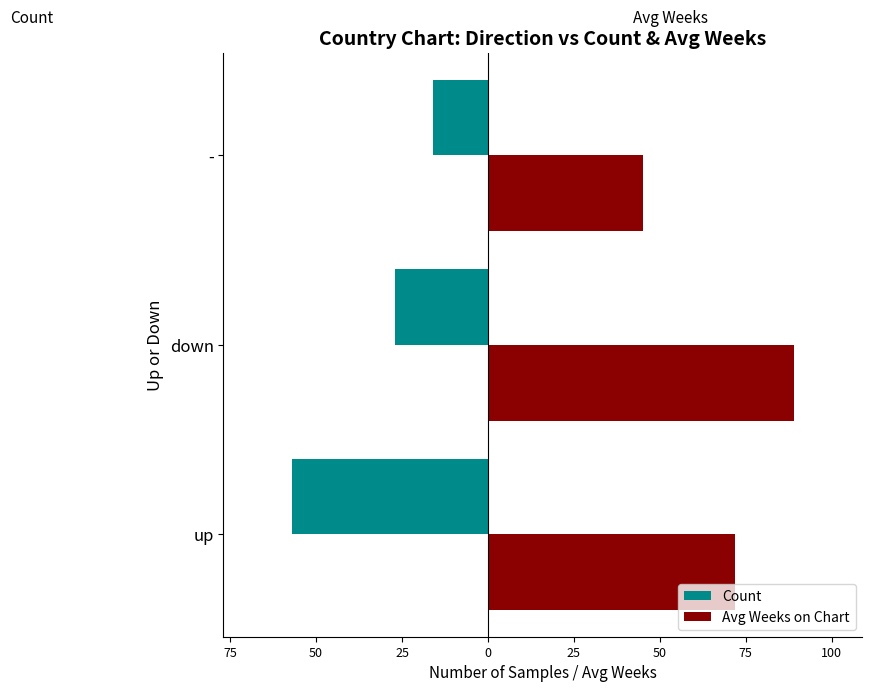

What are all the series names shown in the legend?

Count, Avg Weeks on Chart